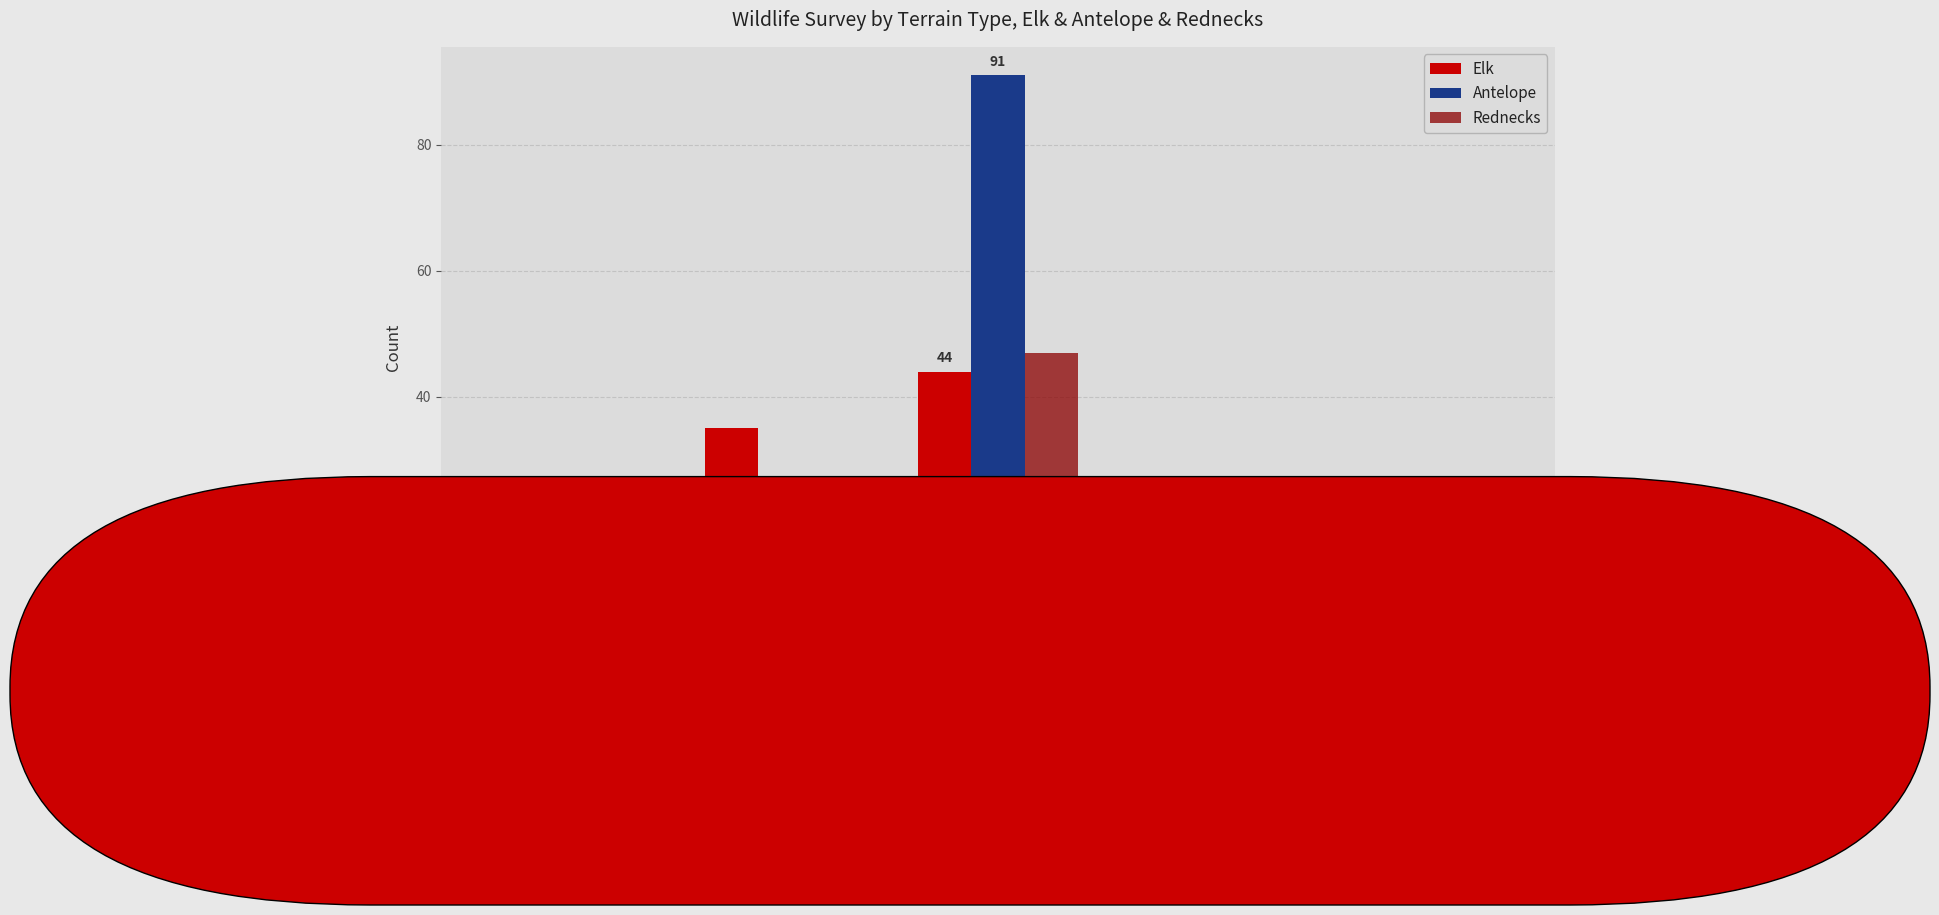

What is the spread (max minus min) of values at AQUA?

3